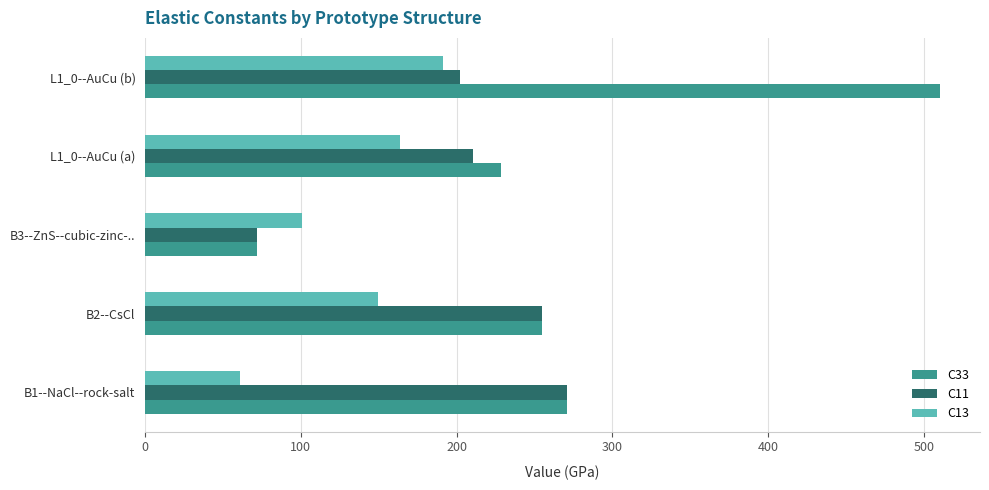

Is the value of C13 at B2--CsCl greater than the value of C33 at B2--CsCl?

No